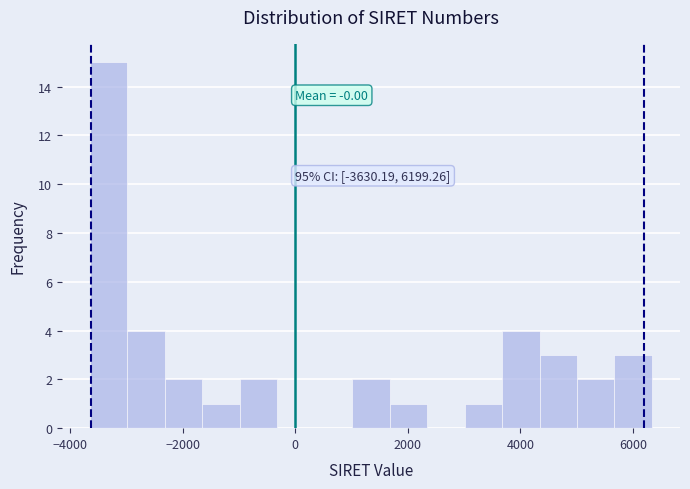

Around what value on the x-axis is the tallest bar? Give the approximate position of its centre, as read against the axis.

-3400